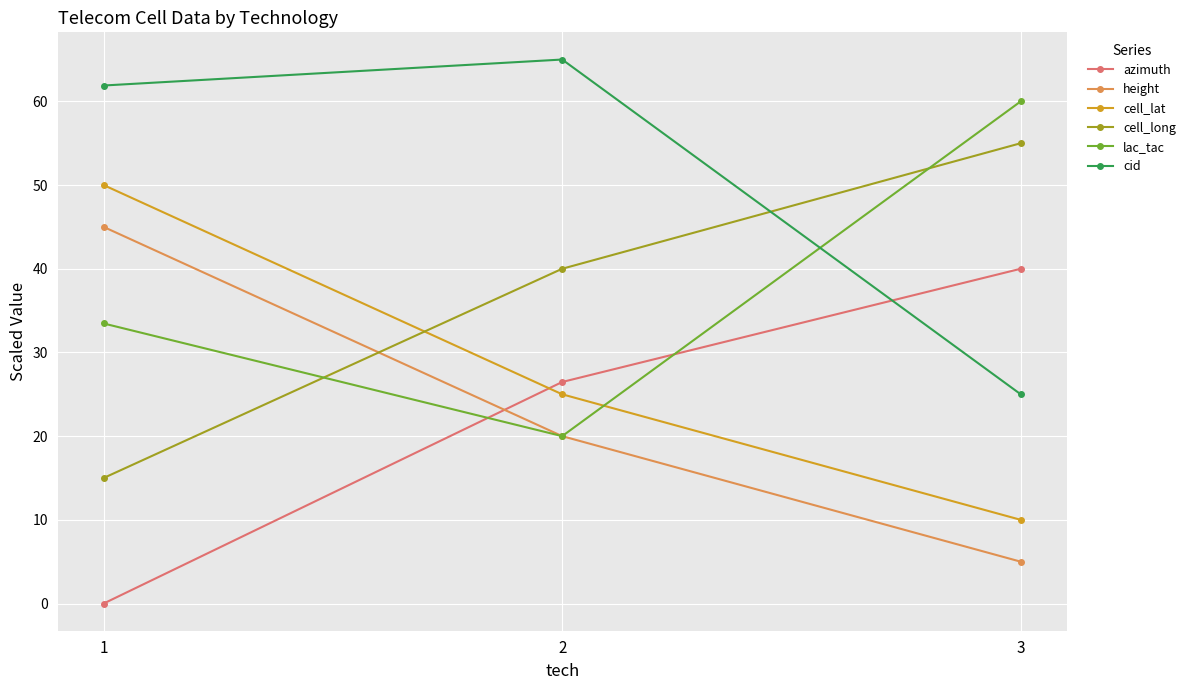

At which label is height closest to 25?

2